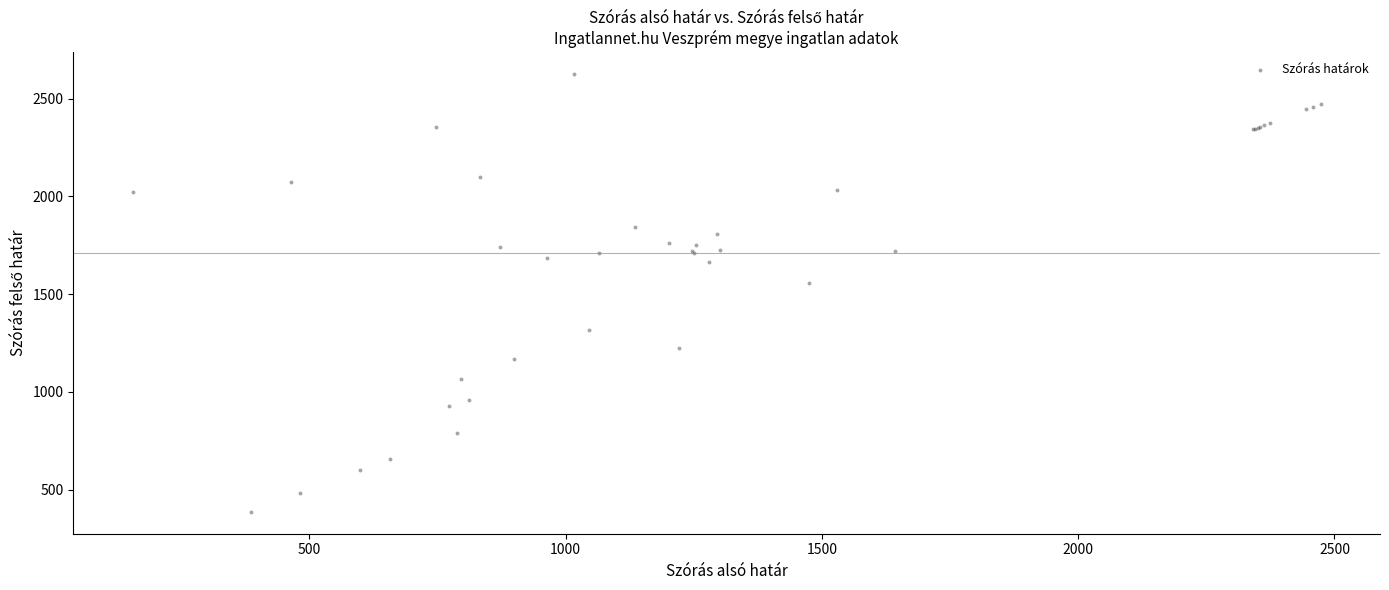

What Y value in the scatter plot is closest to 1505?

1555